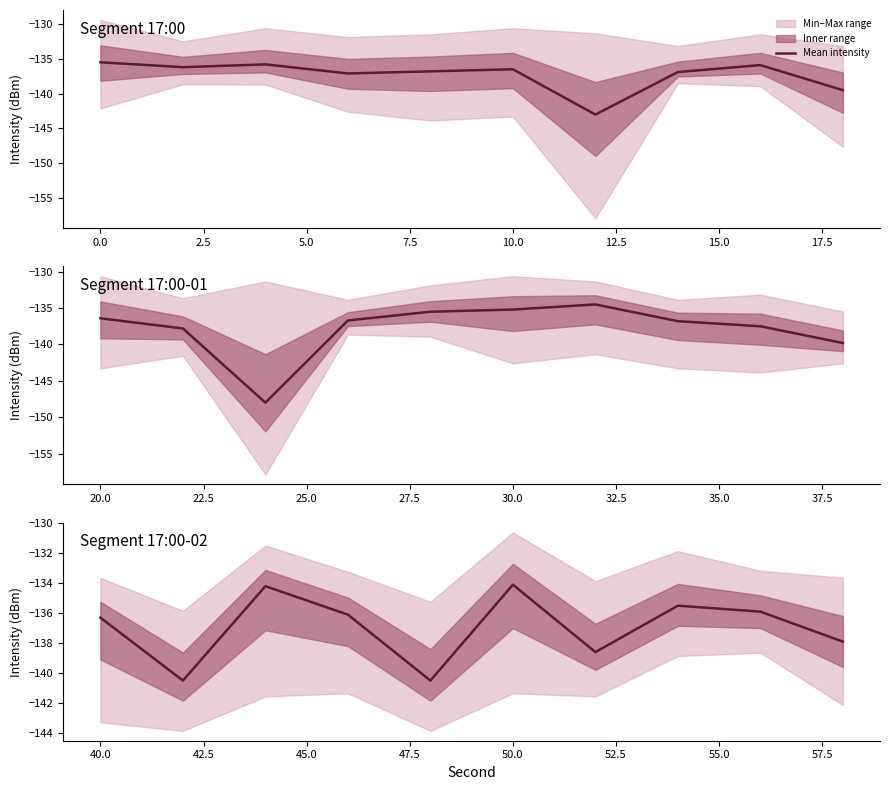

How many data points are less than -136?

6